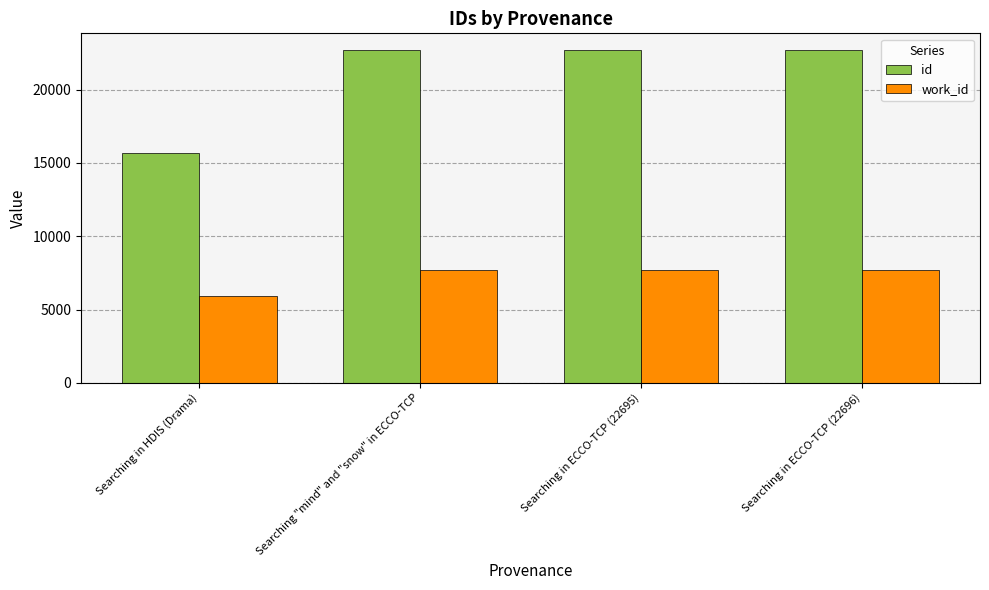

What position from the right is Searching in HDIS (Drama)?

4